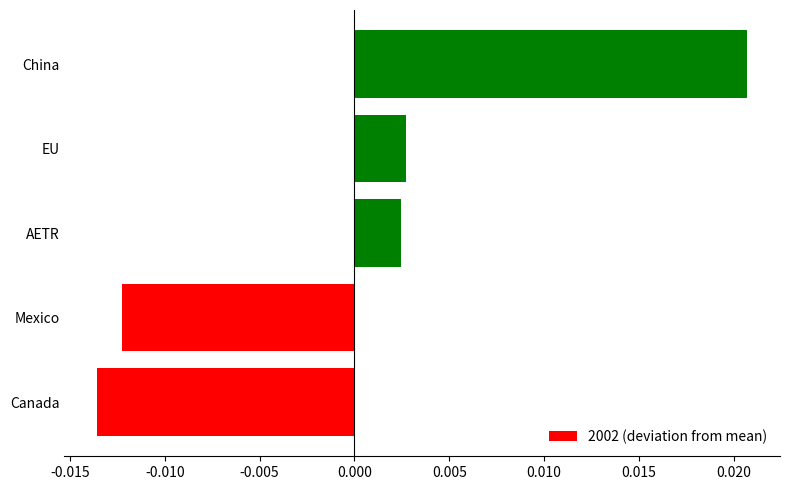

At which category does the chart reach its minimum across all series?

Canada